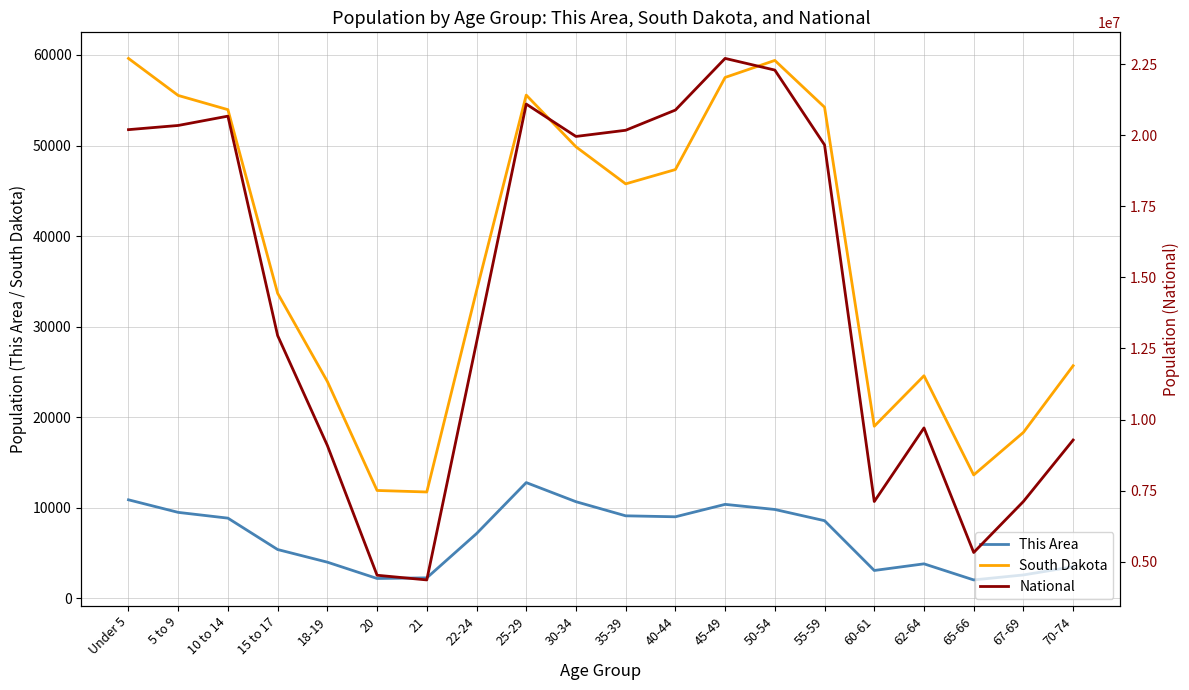

Which series has the largest total across all categories?

National